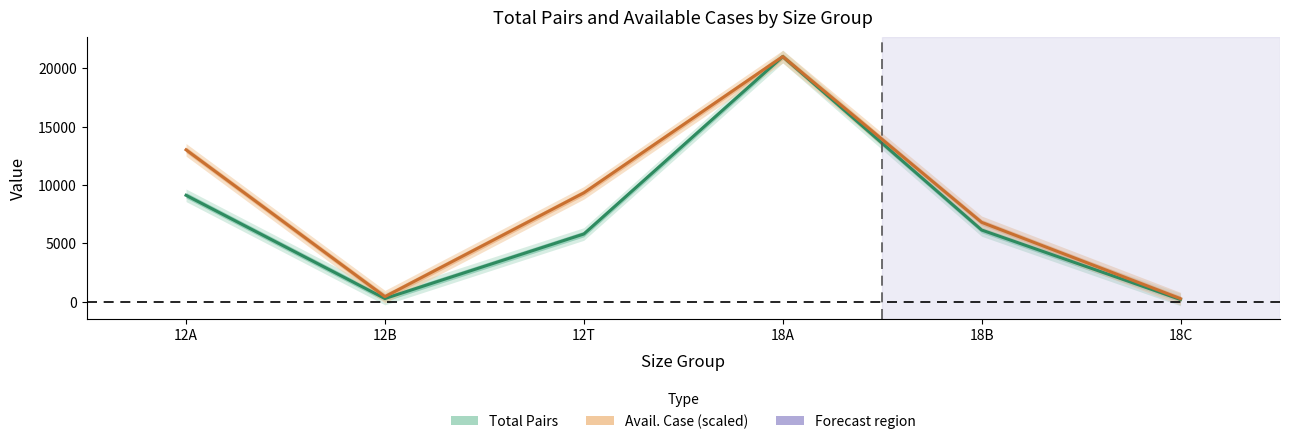

Which series has the largest total across all categories?

Avail. Case (scaled)